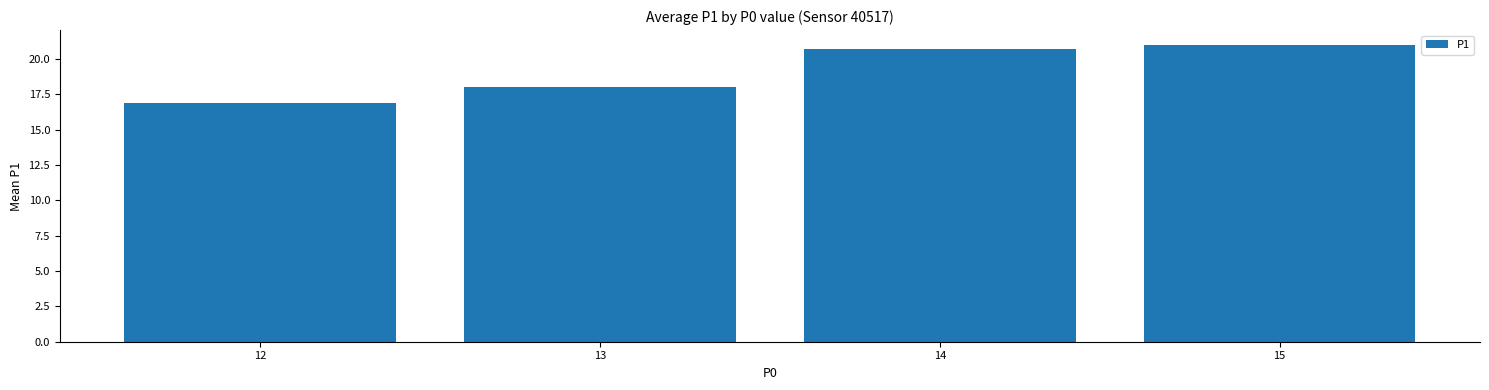

Count the number of data series in this chart.

1